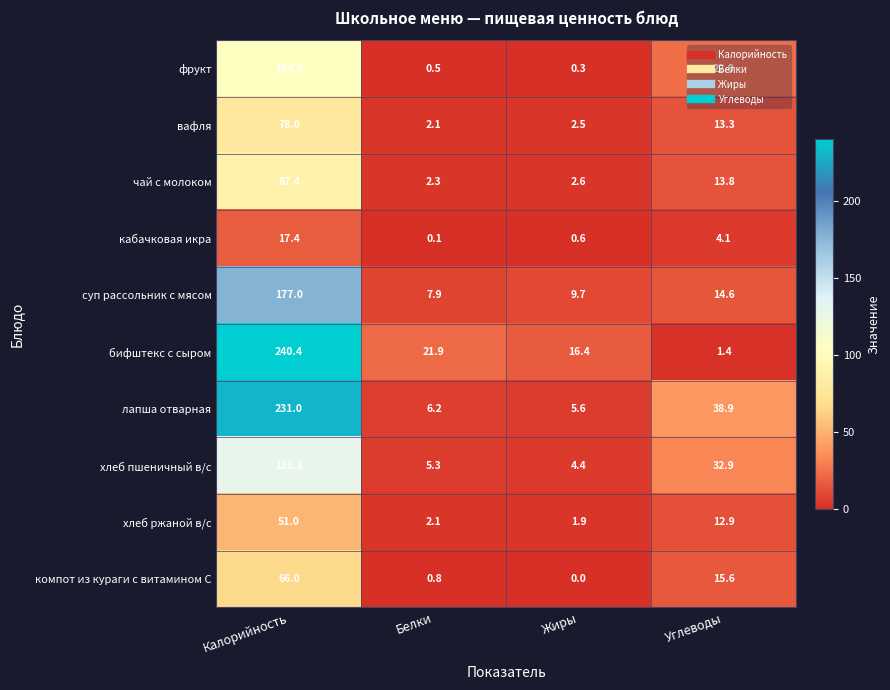

Which series has the largest range (max minus min)?

бифштекс с сыром